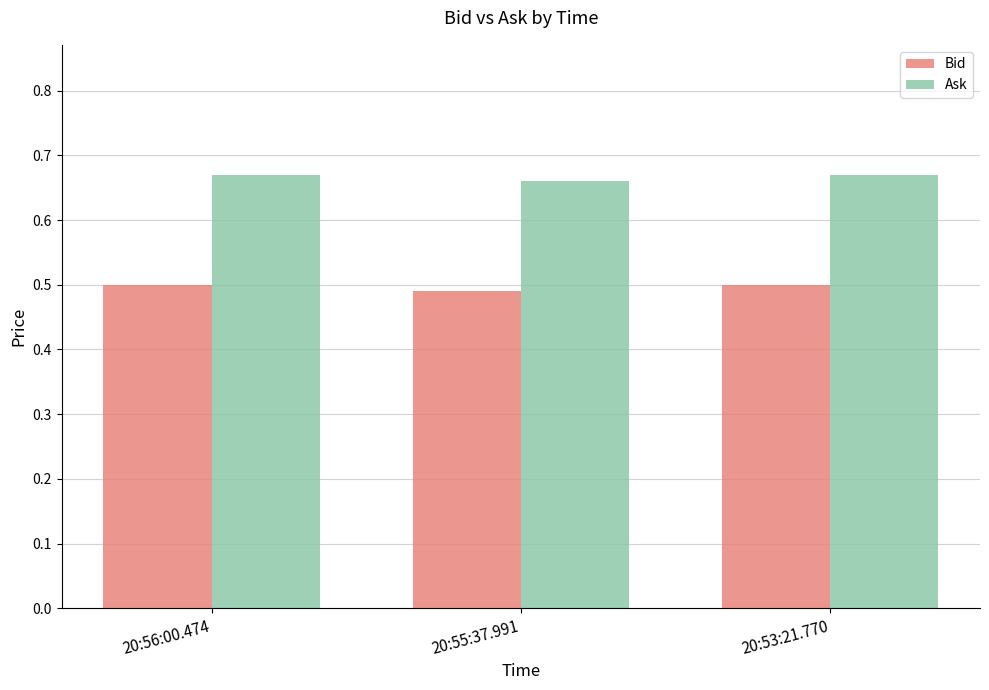

Rank the series by their average value, from lowest to highest.

Bid, Ask